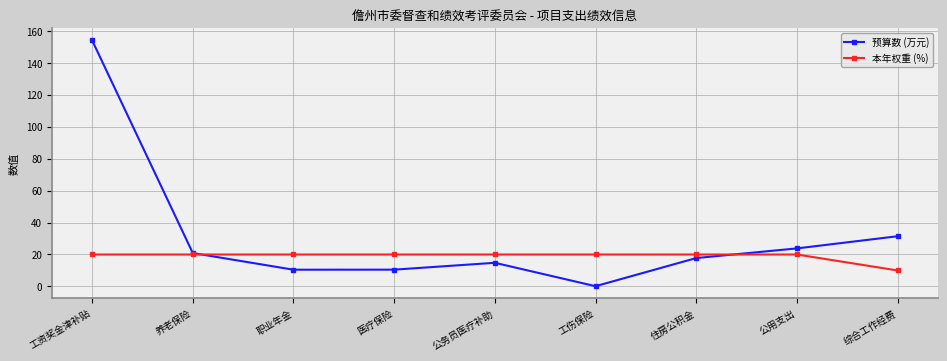

True or false: 预算数 (万元) has a value of 31.4 at 综合工作经费.

True